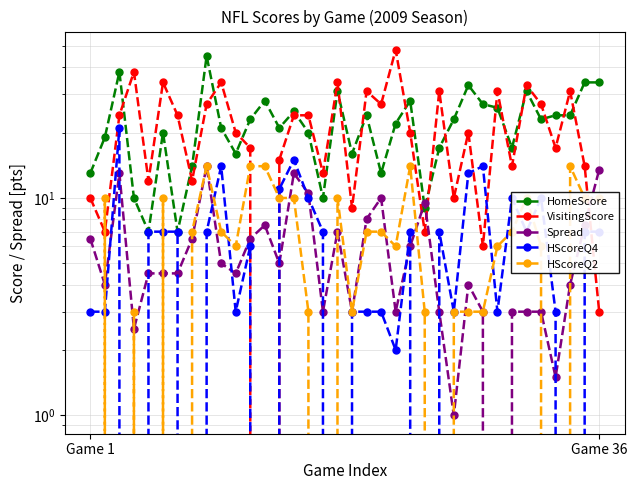

True or false: VisitingScore and HomeScore cross at least once.

True